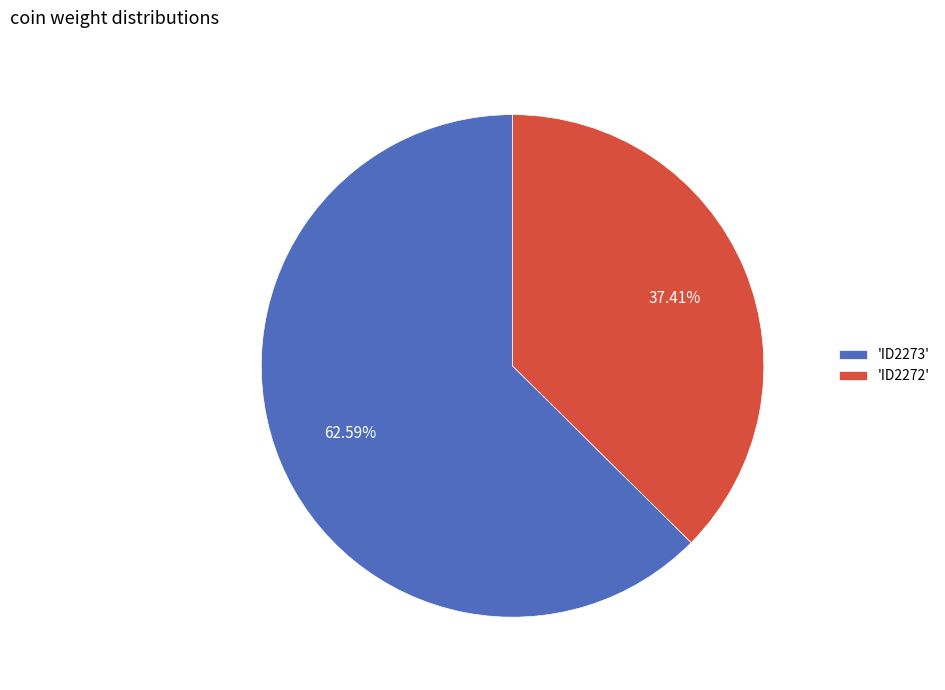

Combined, do 'ID2272' and 'ID2273' account for over 50%?

Yes